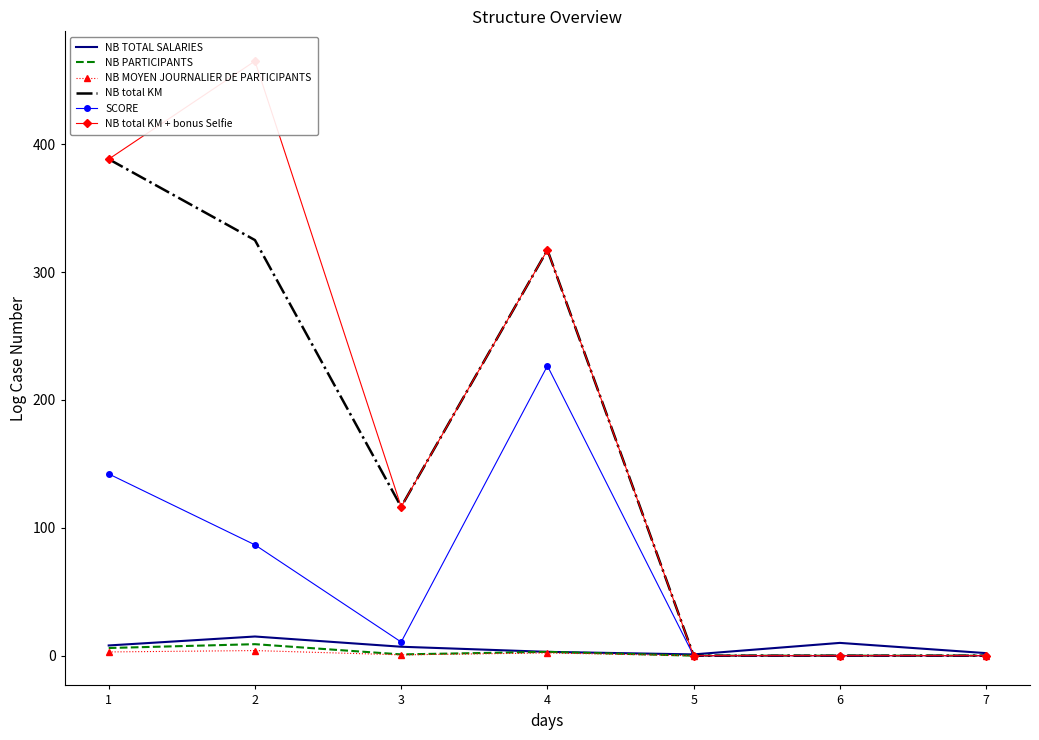

How many lines are shown in the chart?

6